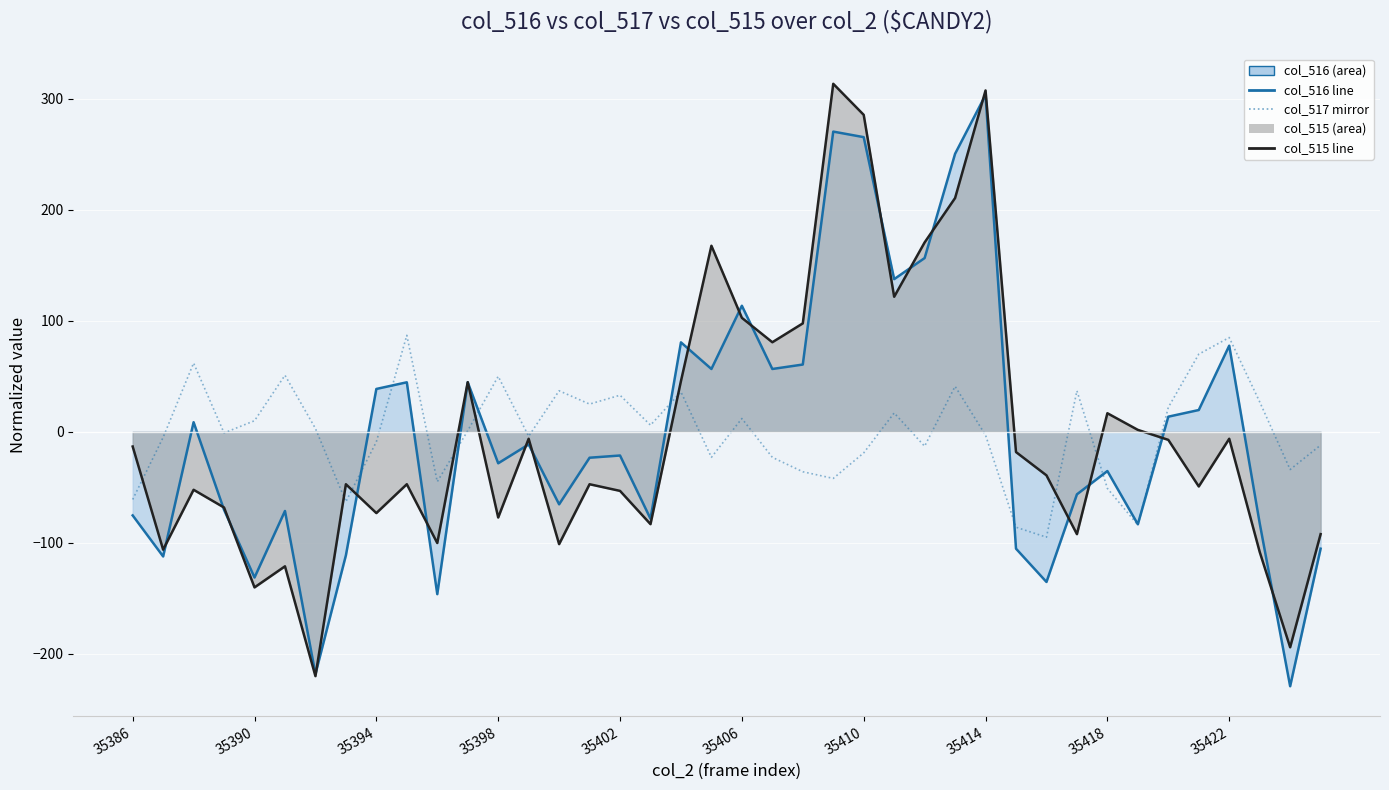

True or false: col_517 mirror and col_516 line cross at least once.

True